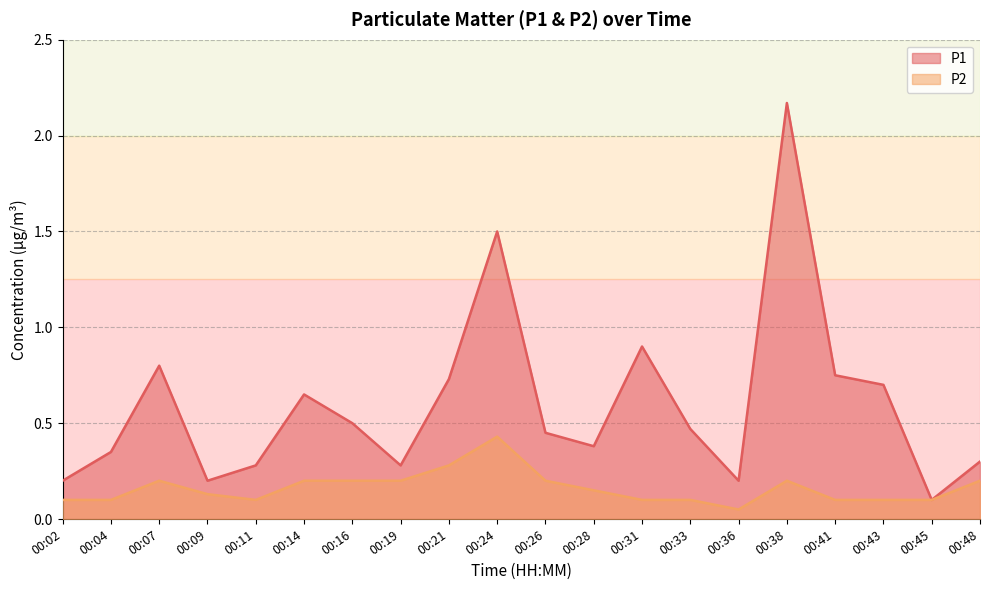

What are all the series names shown in the legend?

P1, P2